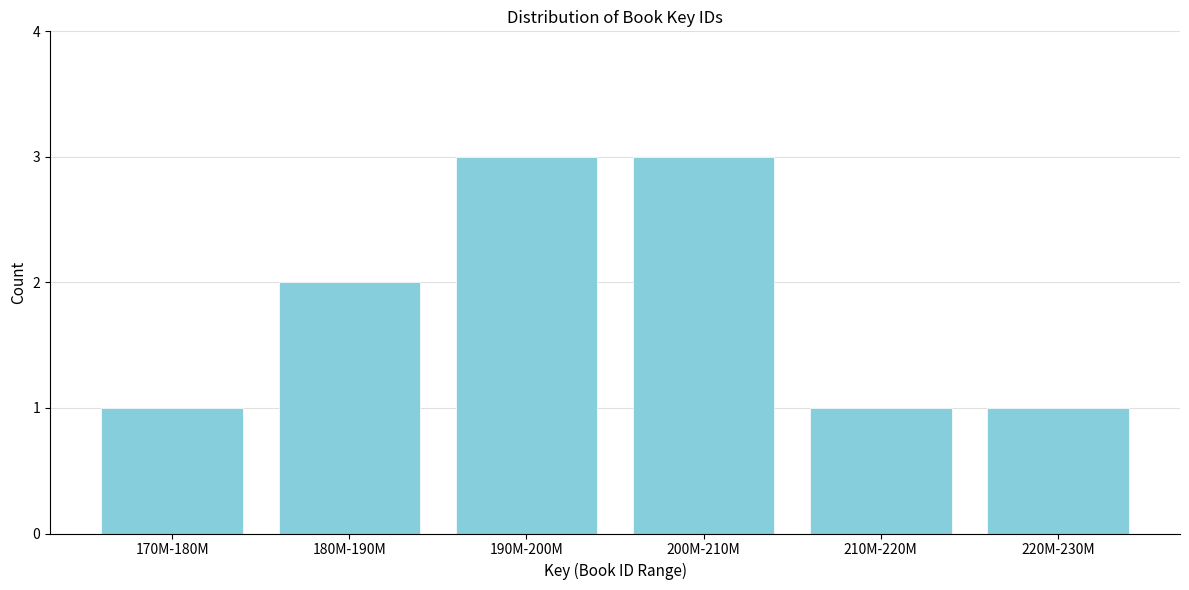

Reading left to right, transcribe all the data shown in this chart.

170M-180M=1	180M-190M=2	190M-200M=3	200M-210M=3	210M-220M=1	220M-230M=1